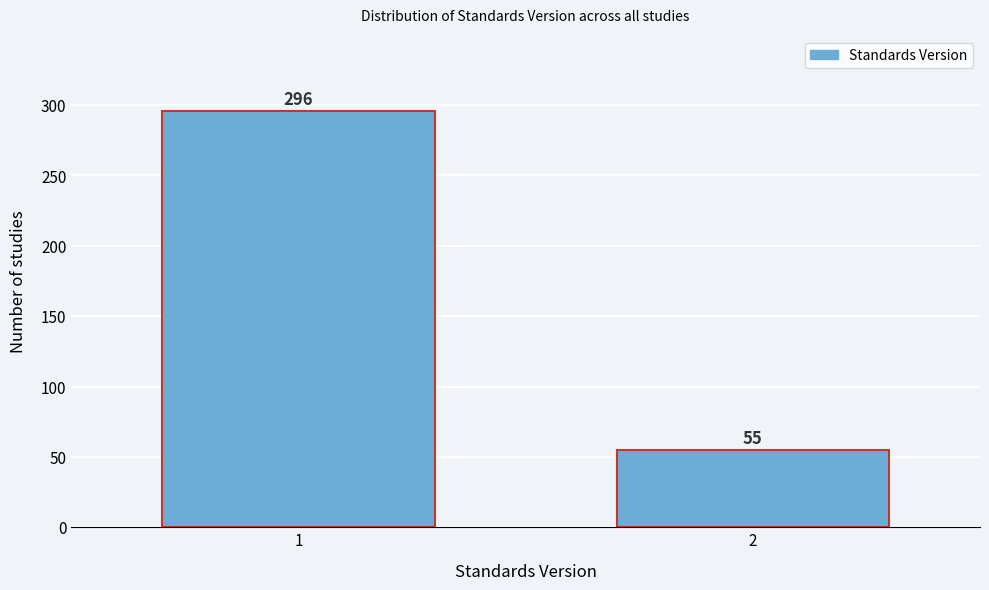

Reading left to right, extract all data points from this chart.

1=296	2=55